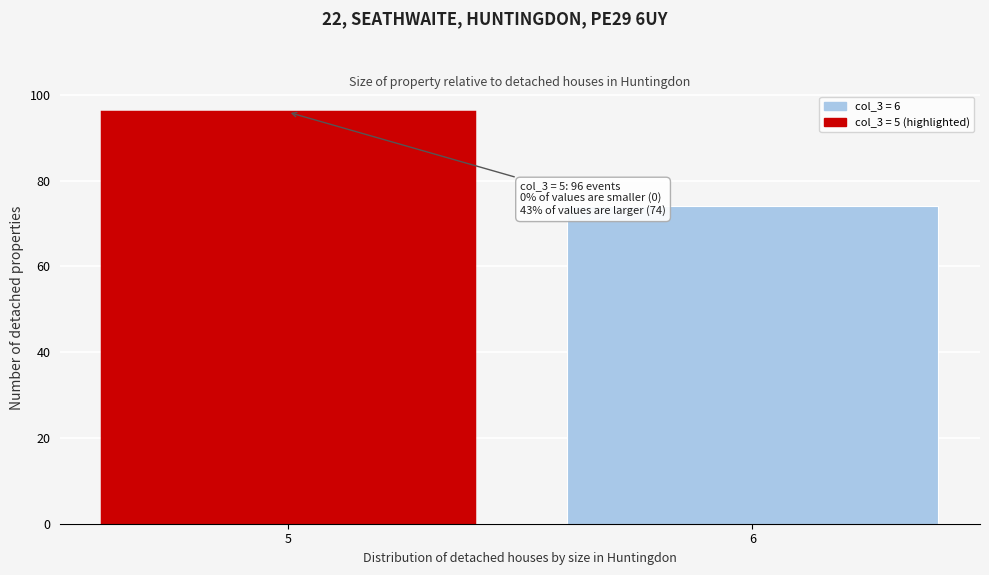

Reading left to right, what are all the values shown in this chart?

96	74